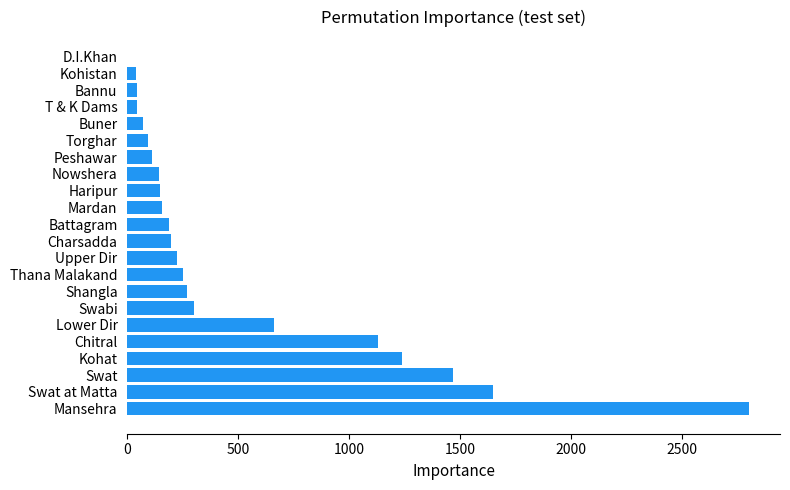

The chart shows a value of 1468 at Swat. True or false?

True